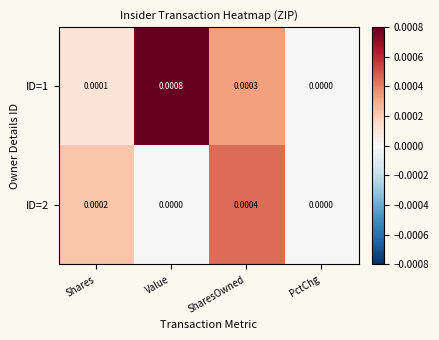

Count the number of categories in the chart.

4